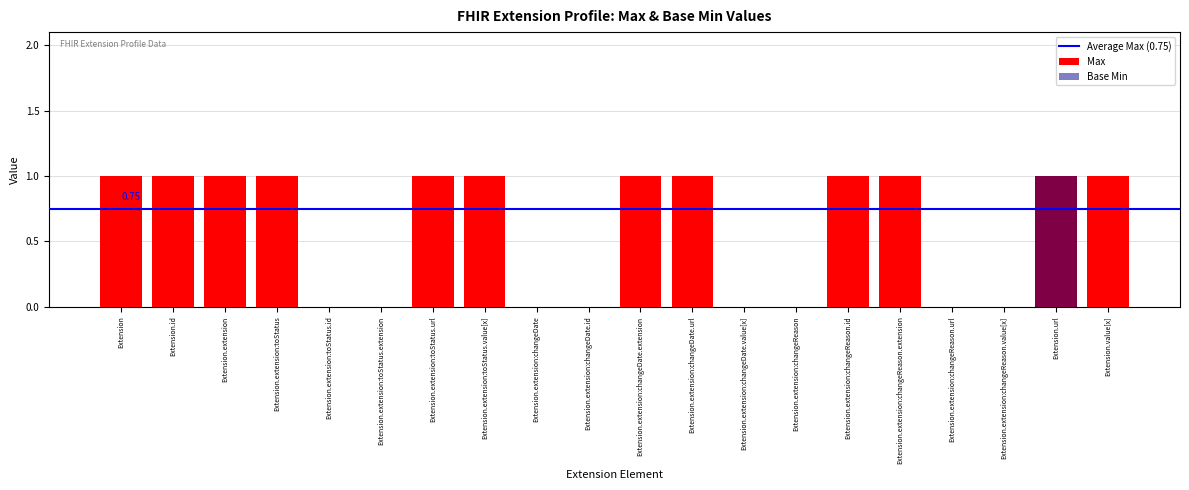

Reading left to right, transcribe all the data shown in this chart.

Max: Extension=1	Extension.id=1	Extension.extension=1	Extension.extension:toStatus=1	Extension.extension:toStatus.id=0	Extension.extension:toStatus.extension=0	Extension.extension:toStatus.url=1	Extension.extension:toStatus.value[x]=1	Extension.extension:changeDate=0	Extension.extension:changeDate.id=0	Extension.extension:changeDate.extension=1	Extension.extension:changeDate.url=1	Extension.extension:changeDate.value[x]=0	Extension.extension:changeReason=0	Extension.extension:changeReason.id=1	Extension.extension:changeReason.extension=1	Extension.extension:changeReason.url=0	Extension.extension:changeReason.value[x]=0	Extension.url=1	Extension.value[x]=1
Base Min: Extension=0	Extension.id=0	Extension.extension=0	Extension.extension:toStatus=0	Extension.extension:toStatus.id=0	Extension.extension:toStatus.extension=0	Extension.extension:toStatus.url=0	Extension.extension:toStatus.value[x]=0	Extension.extension:changeDate=0	Extension.extension:changeDate.id=0	Extension.extension:changeDate.extension=0	Extension.extension:changeDate.url=0	Extension.extension:changeDate.value[x]=0	Extension.extension:changeReason=0	Extension.extension:changeReason.id=0	Extension.extension:changeReason.extension=0	Extension.extension:changeReason.url=0	Extension.extension:changeReason.value[x]=0	Extension.url=1	Extension.value[x]=0